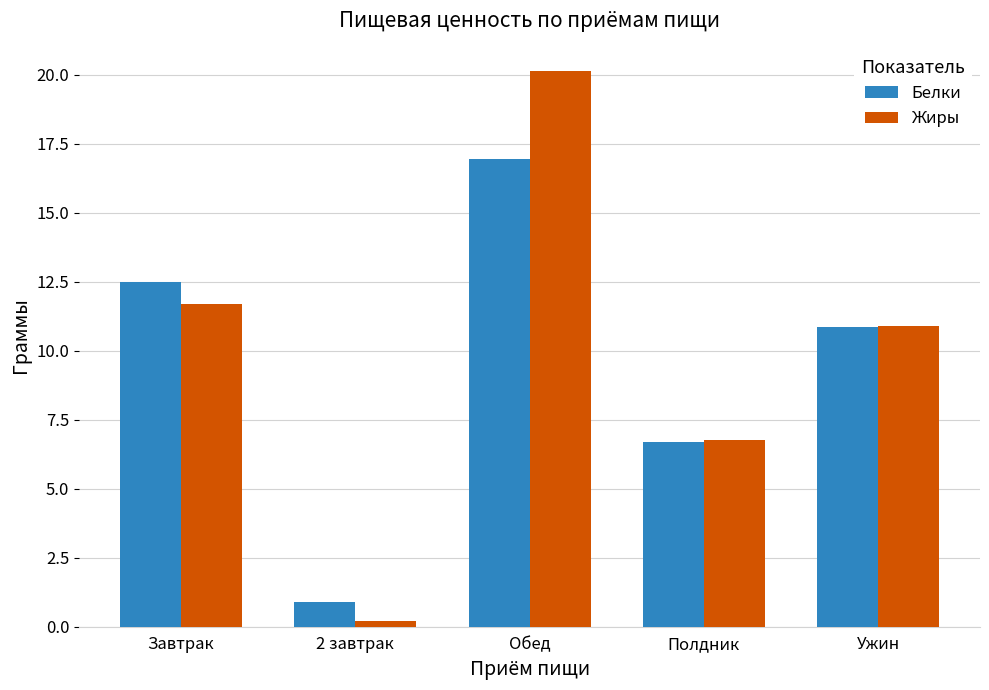

What is the label of the 2nd bar from the right?

Полдник